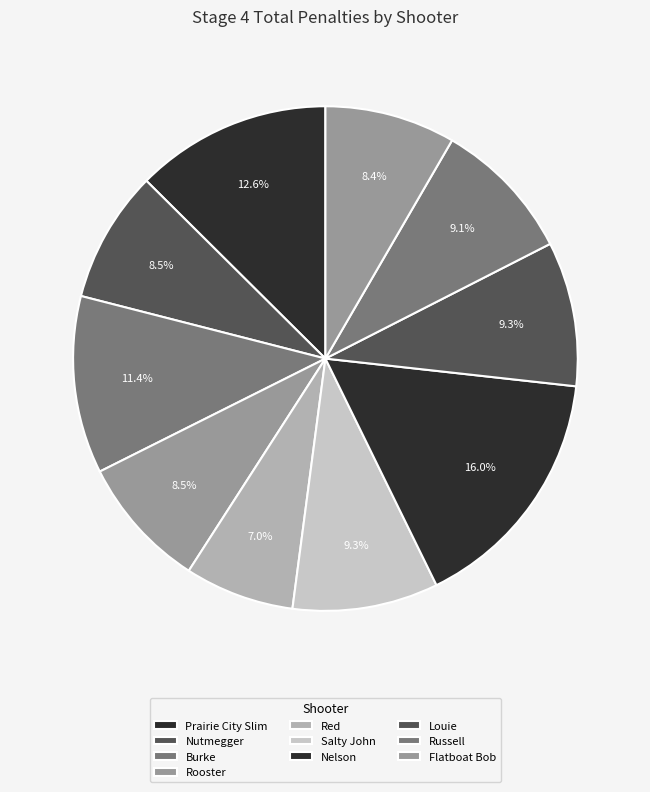

Count the number of slices in the pie.

10